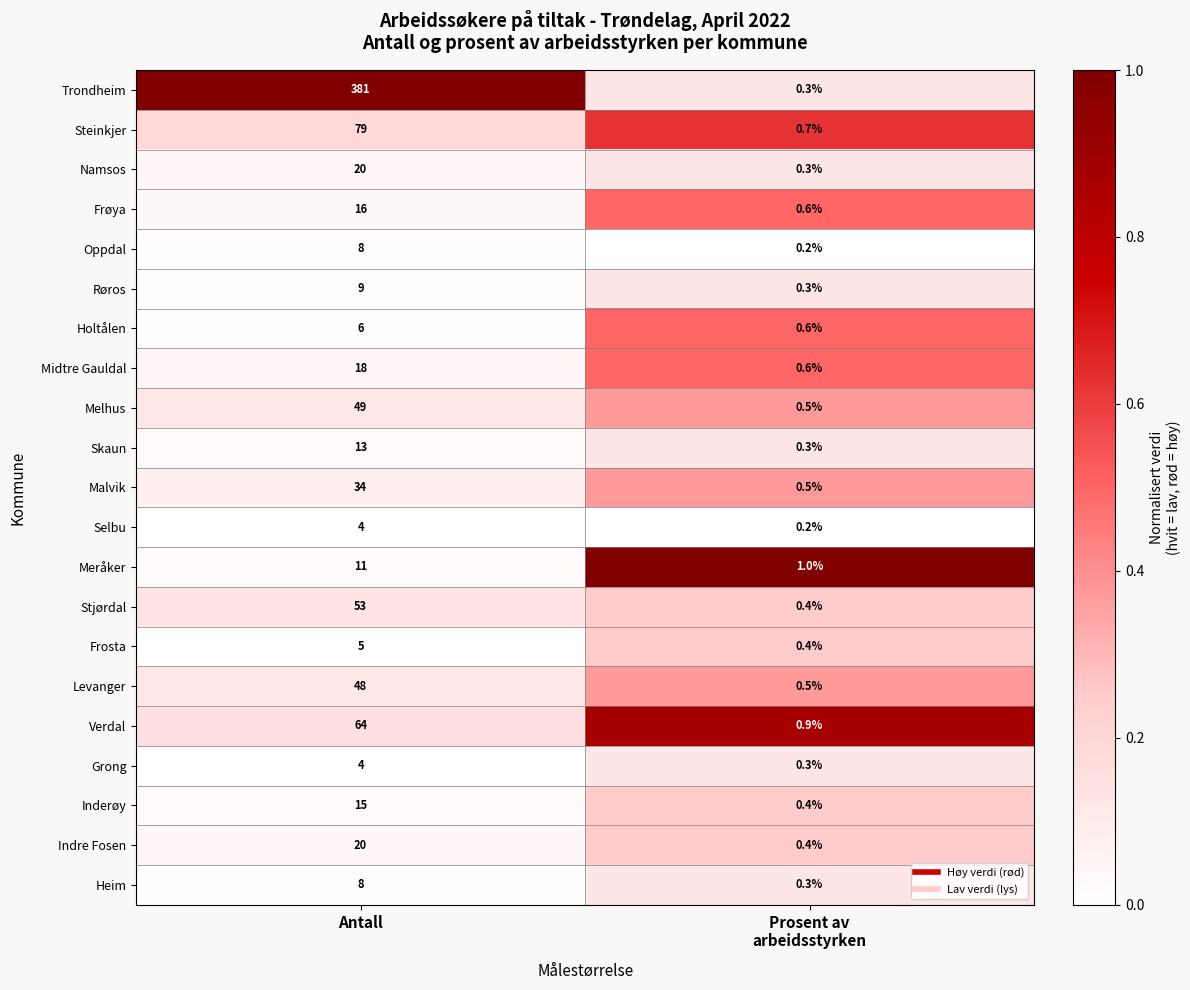

Which series changed the most between Antall and Prosent av
arbeidsstyrken?

Trondheim